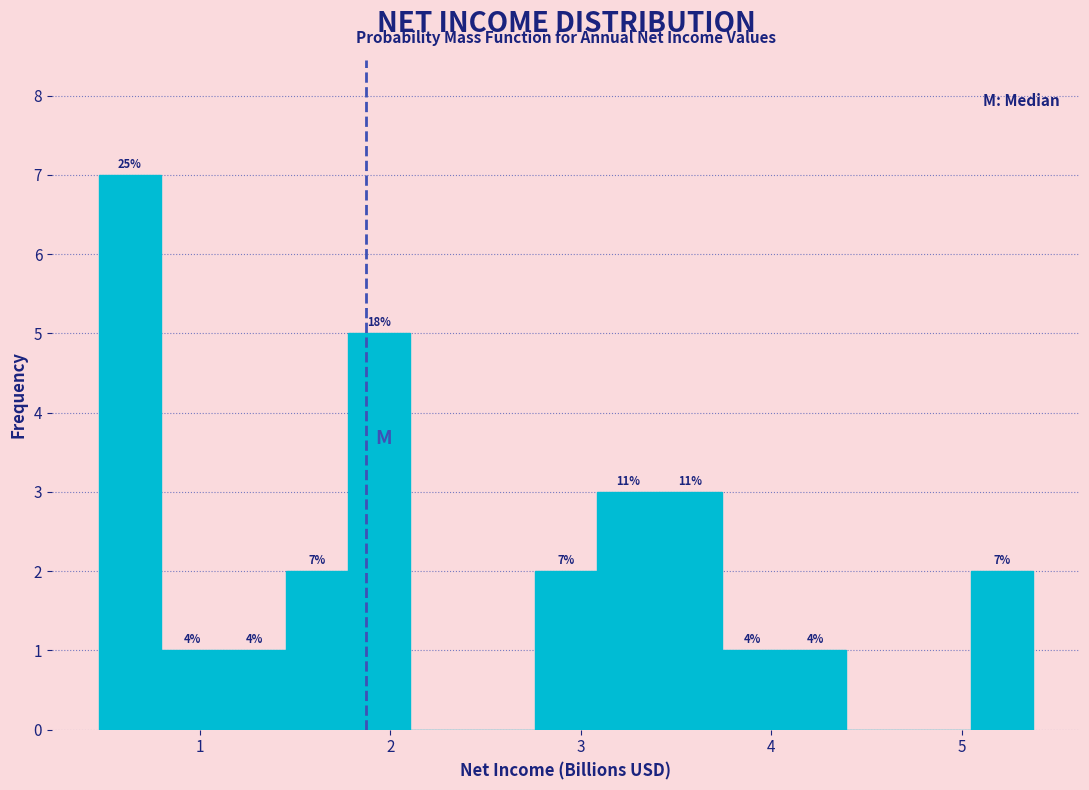

Read against the x-axis, roughly where is the centre of the tallest bar?

0.6